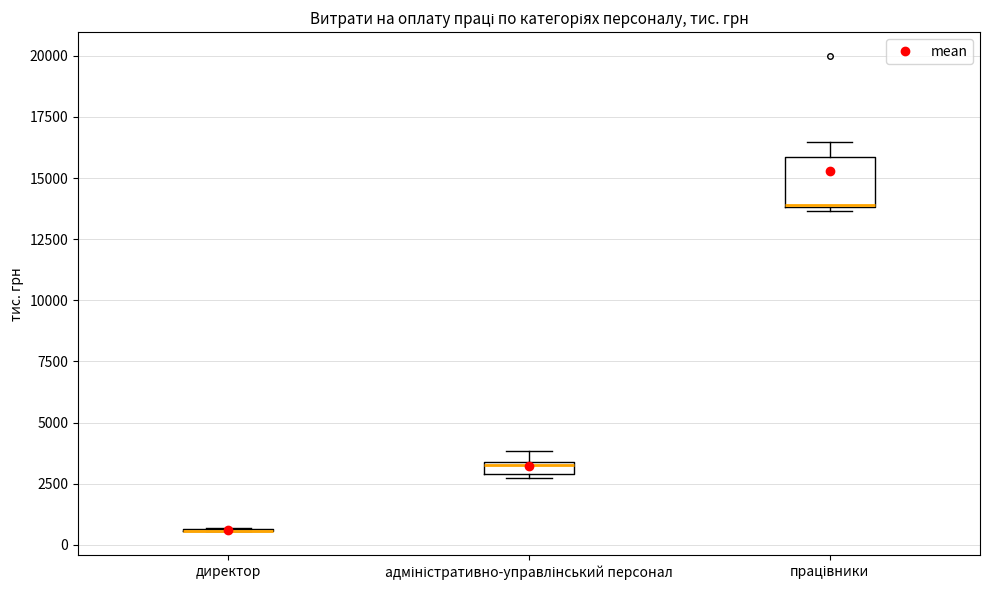

Which box is the tallest, from its lower edge to its upper edge?

працівники